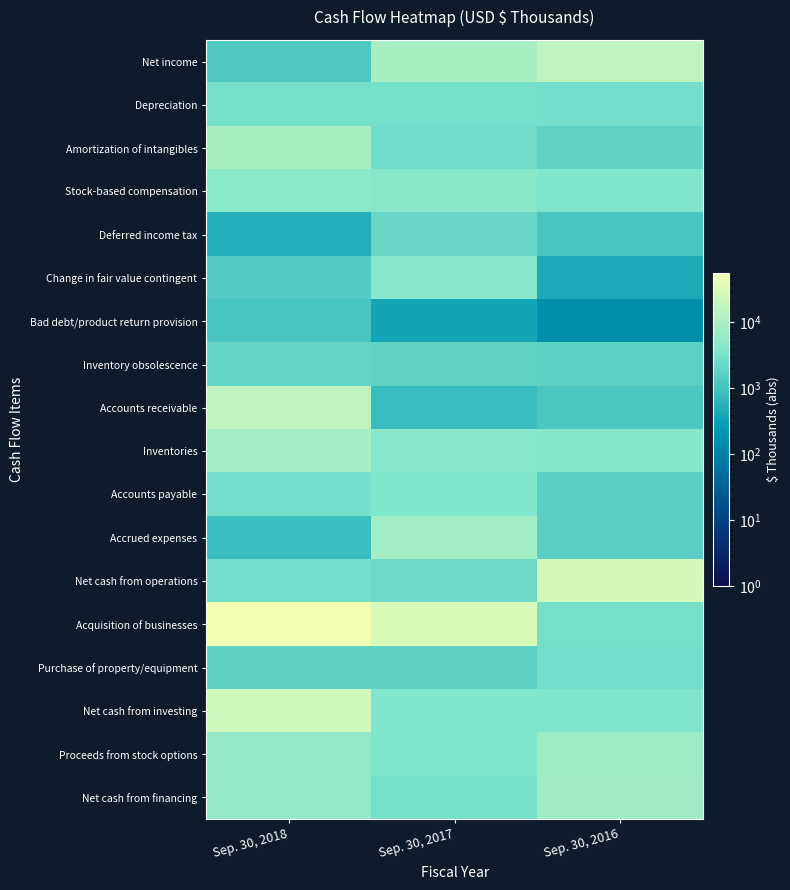

At how many categories does at least one series exceed 42671?

1